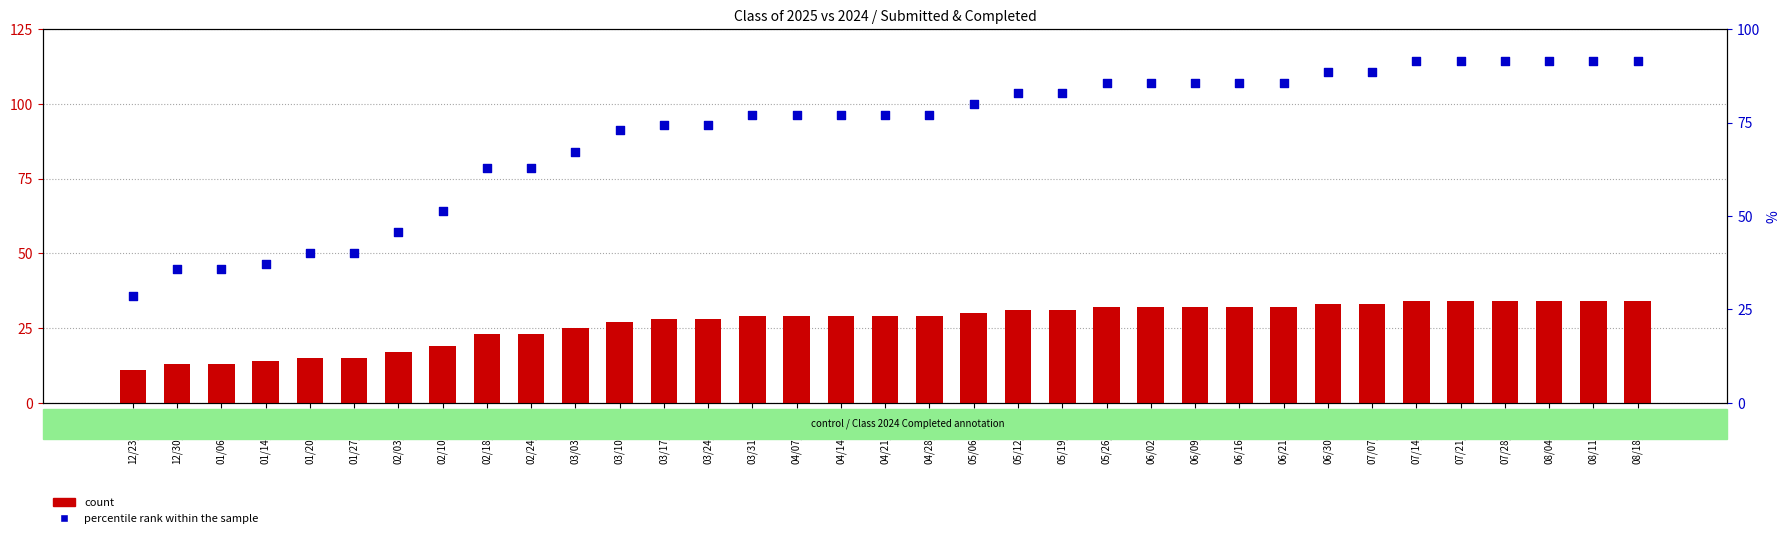

Is the value of percentile rank within the sample at 04/07/2025 greater than the value of count at 04/07/2025?

Yes